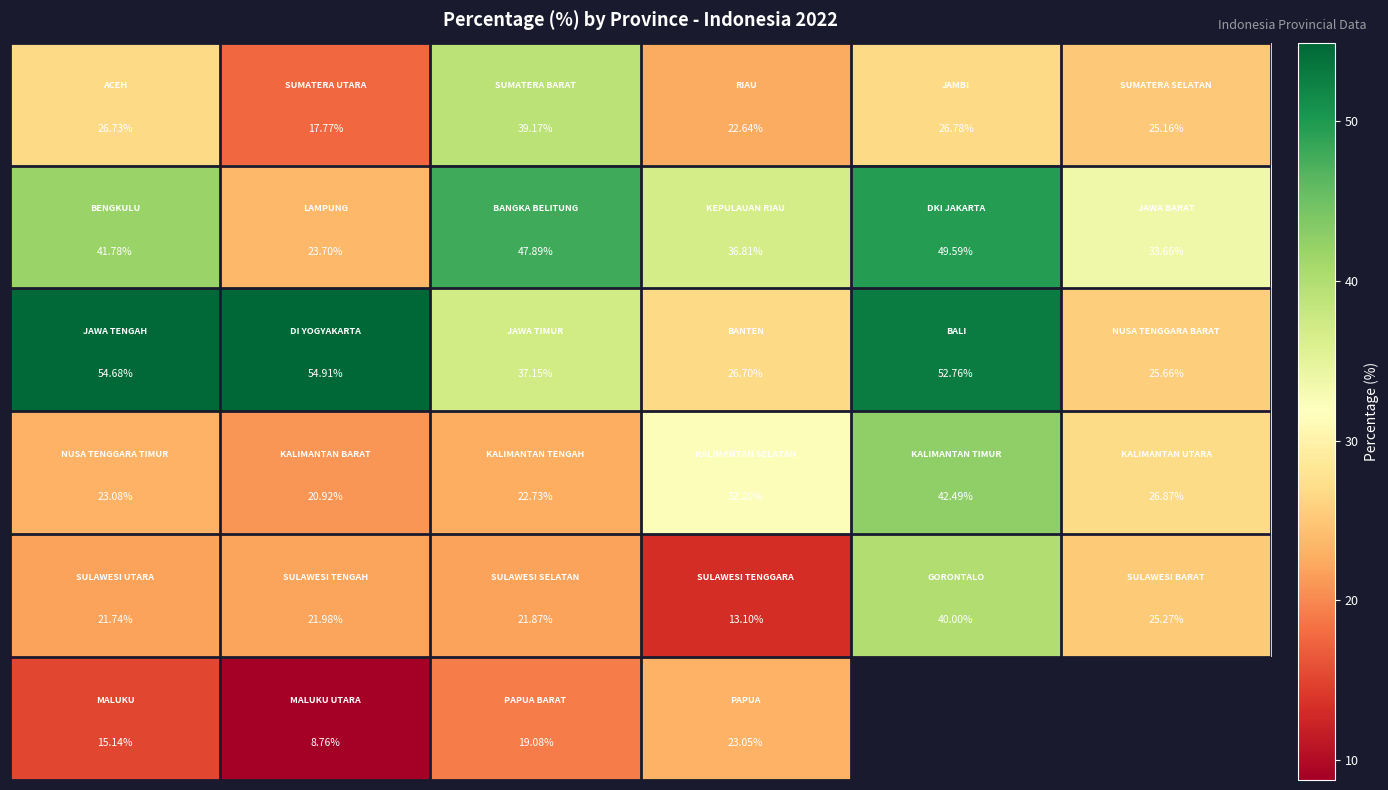

What is the maximum value shown in the chart?

54.9